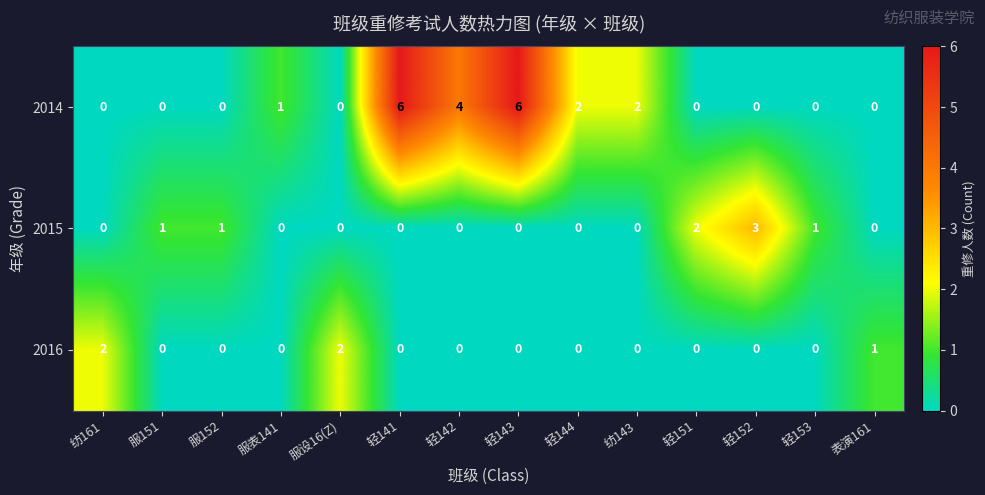

What is the maximum value for 2015?

3